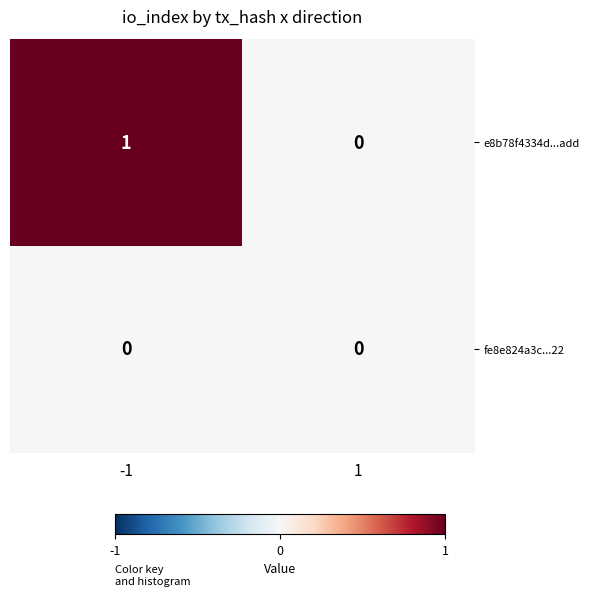

Which series has the largest total across all categories?

e8b78f4334d...add